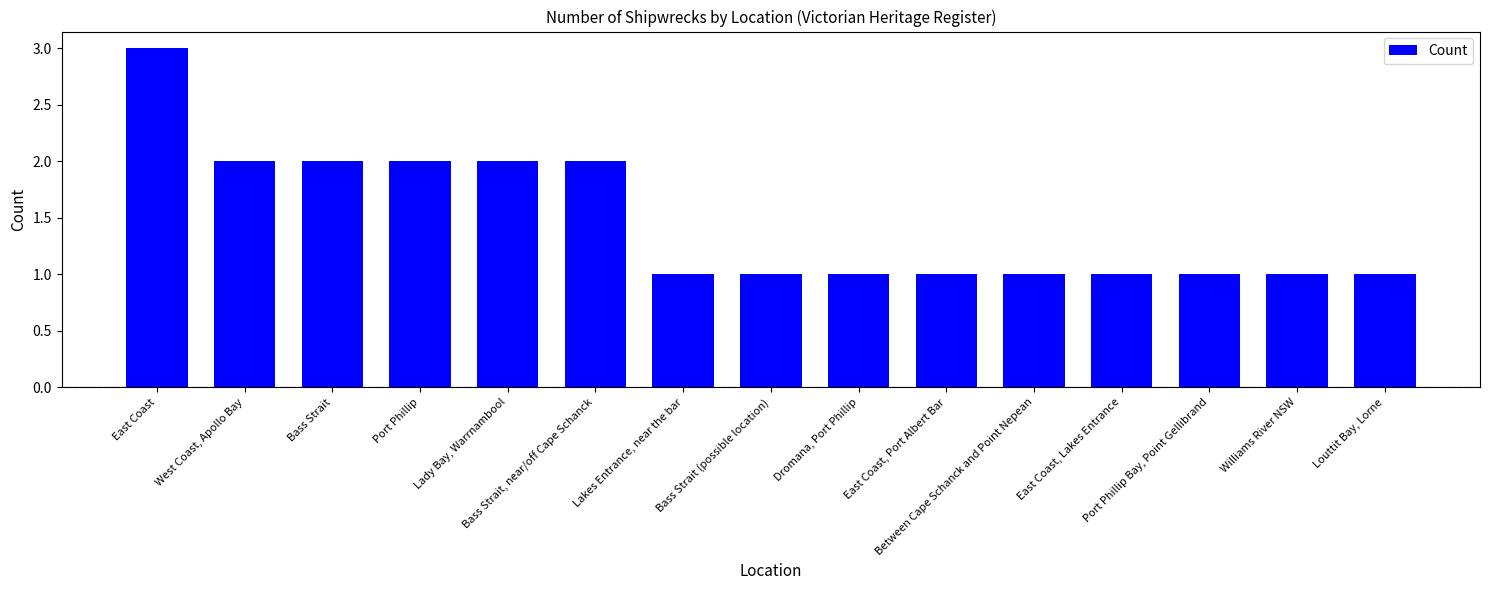

What is the sum of all values?

22